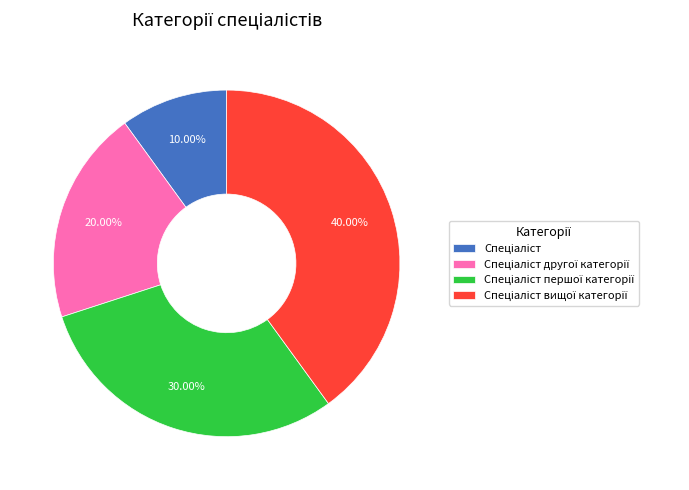

Is there a majority slice in this chart?

No